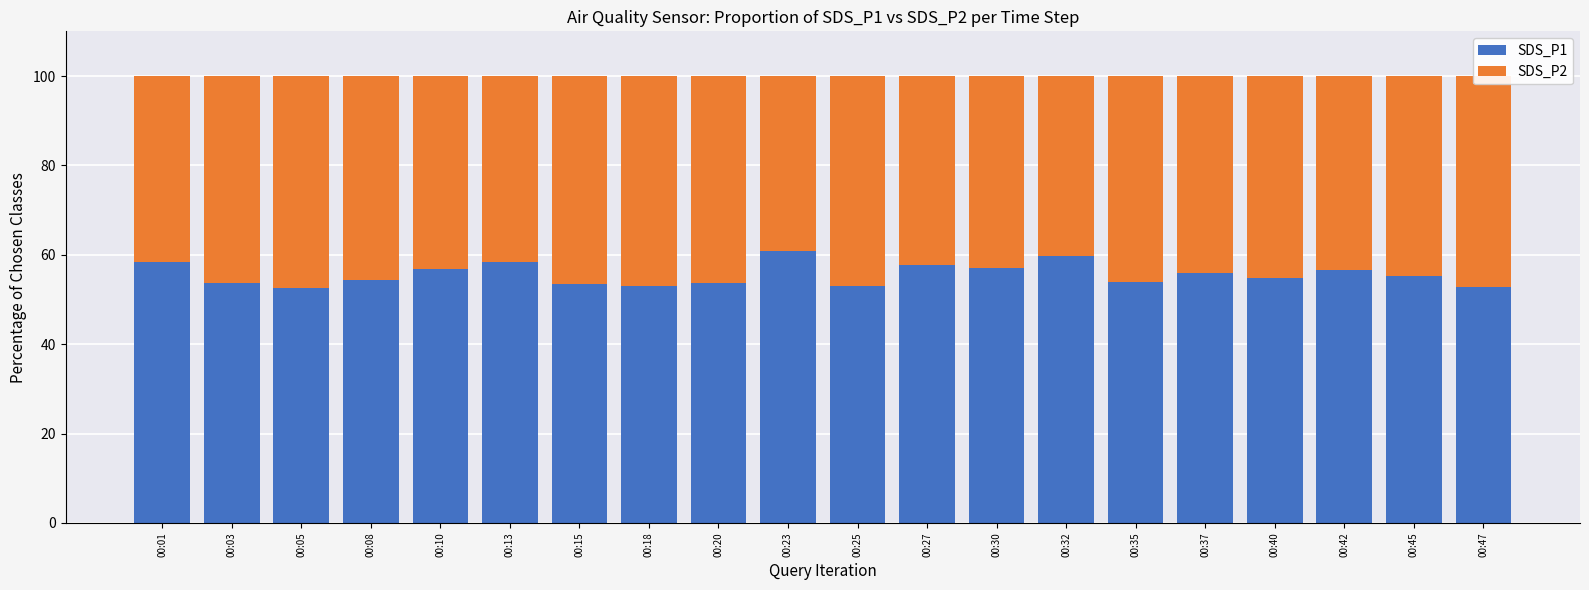

True or false: SDS_P1 has a value of 57.7 at 00:27.

True